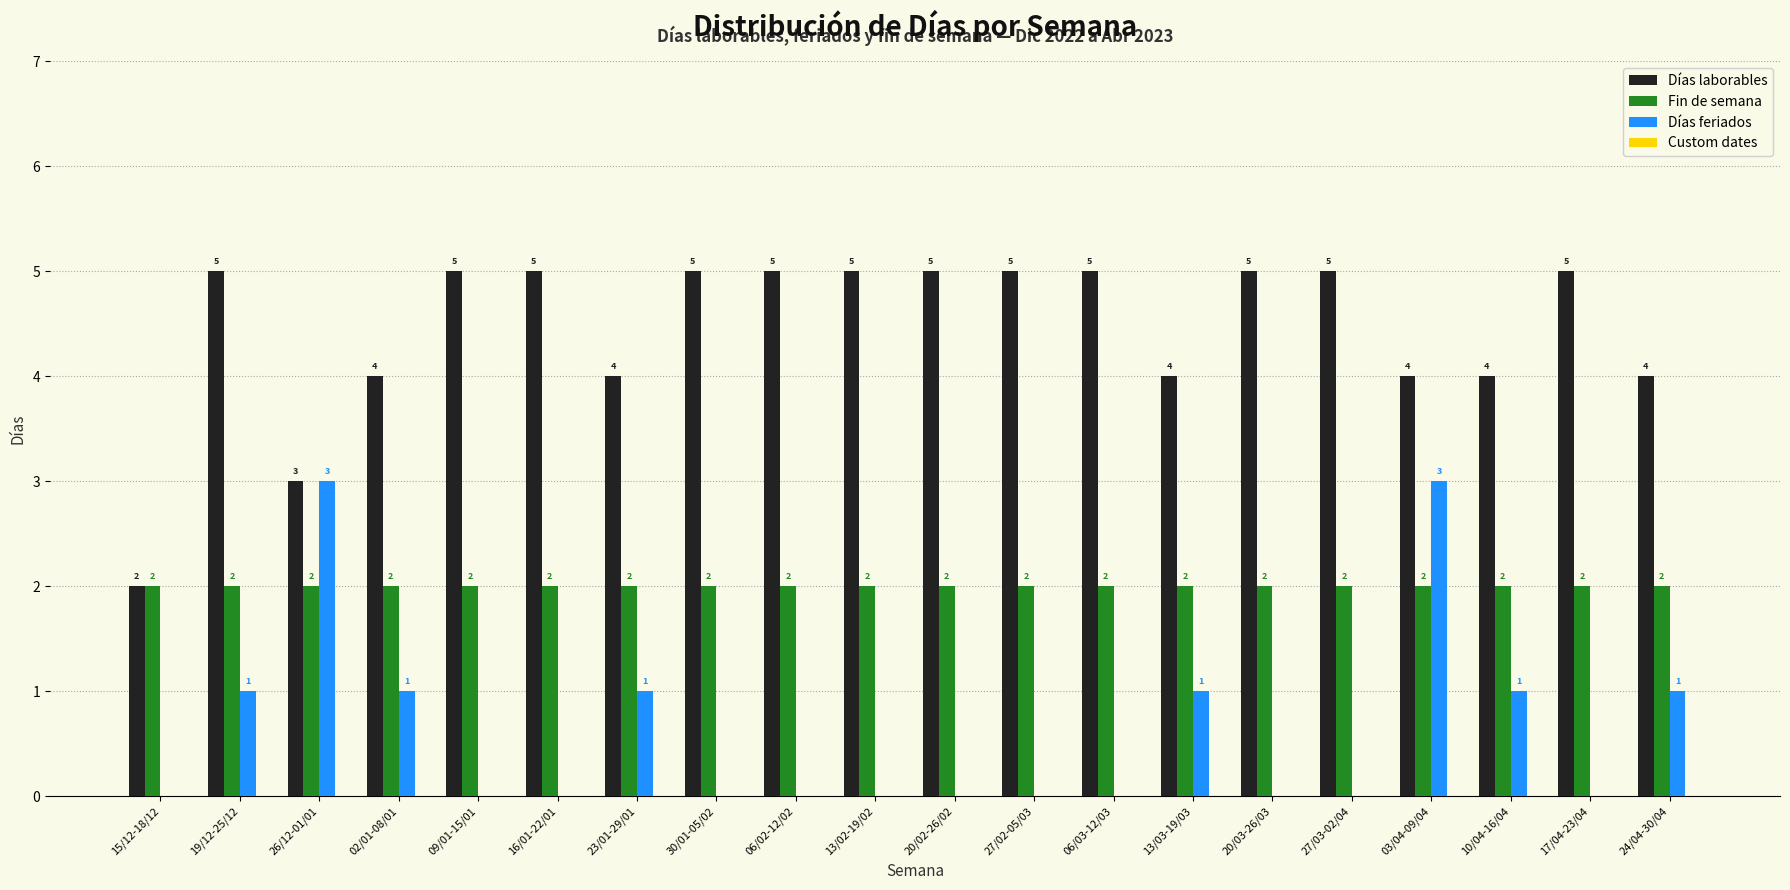

The value of Días feriados at 13/02-19/02 is 0. True or false?

True